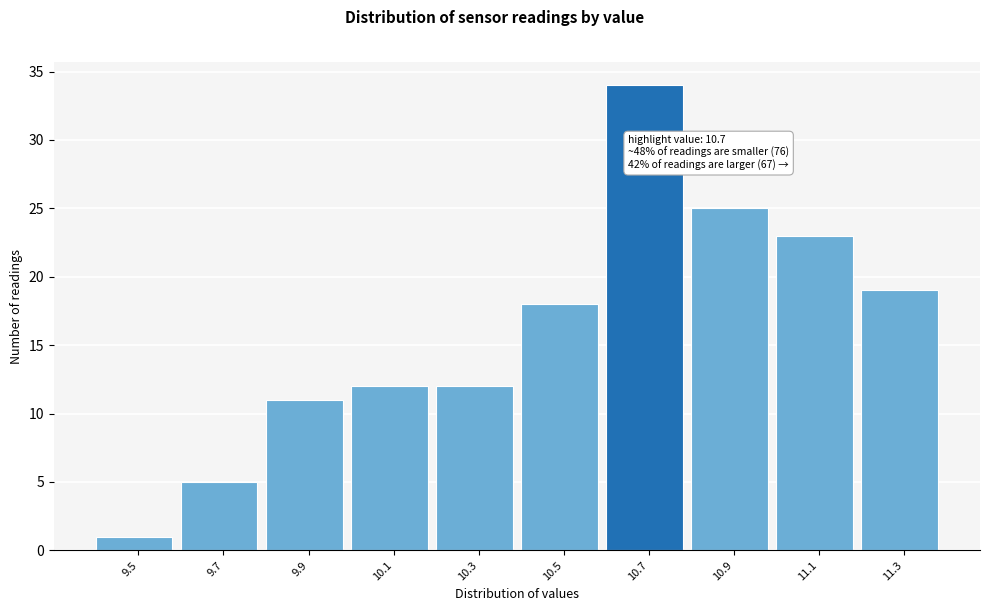

Which range on the x-axis has the tallest bar?

10.6 to 10.8